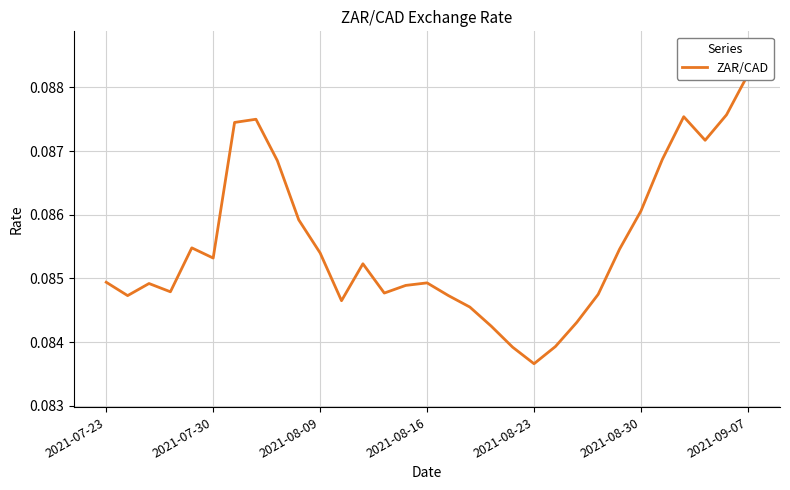

How many interior local peaks (higher than both neighbors) does the data have?

6